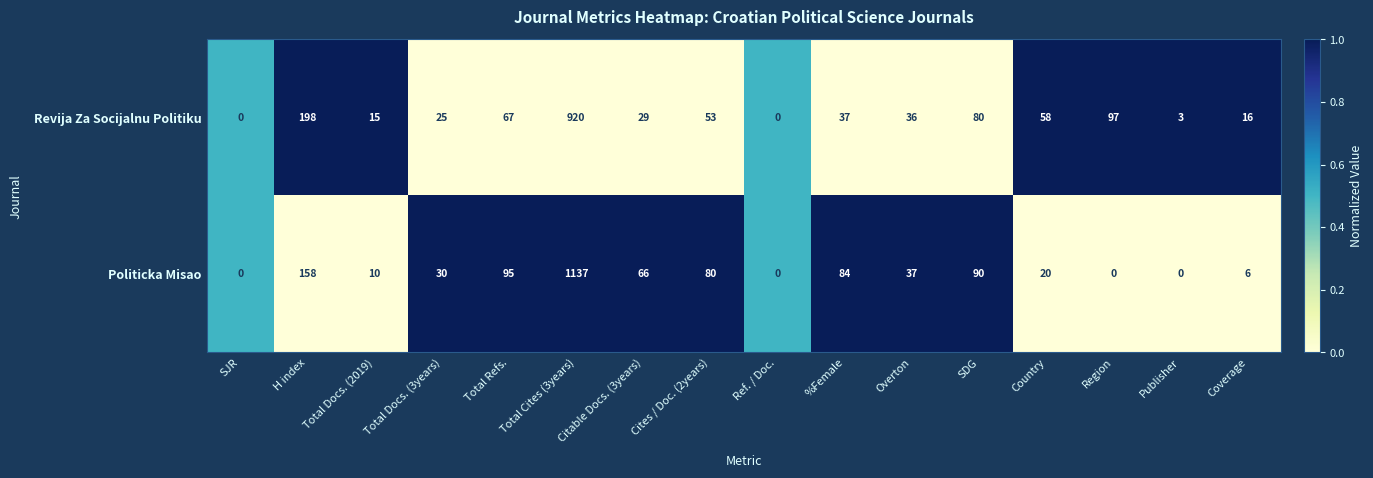

Which series has the largest range (max minus min)?

Politicka Misao